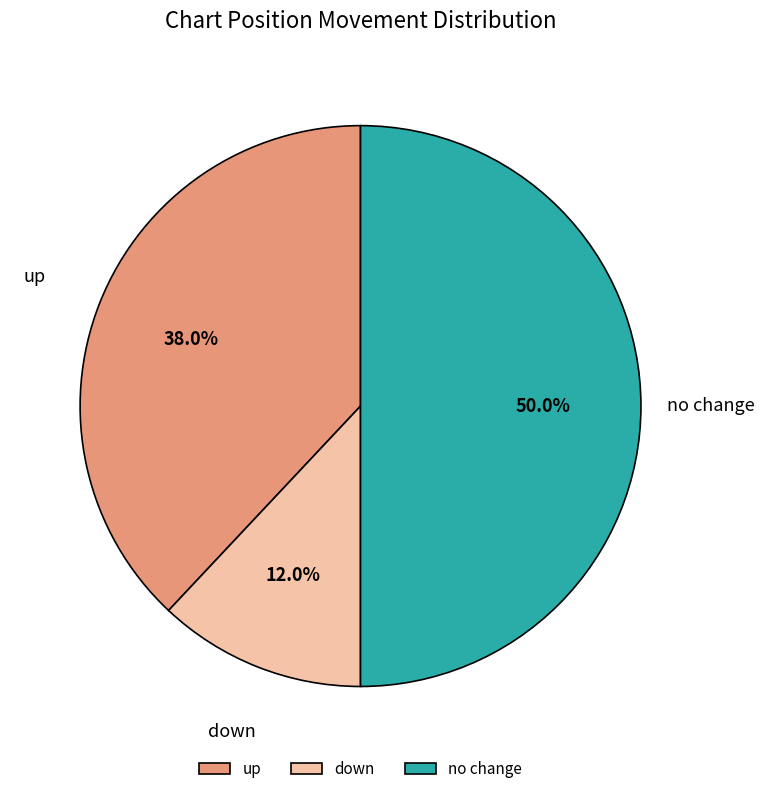

To the nearest percent, what is the combined percentage of down and up?

50%